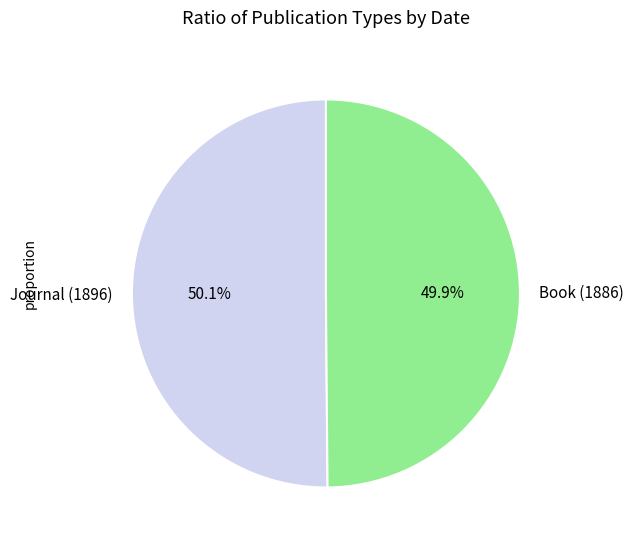

Is it true that Journal (1896) is 50% of the pie?

True